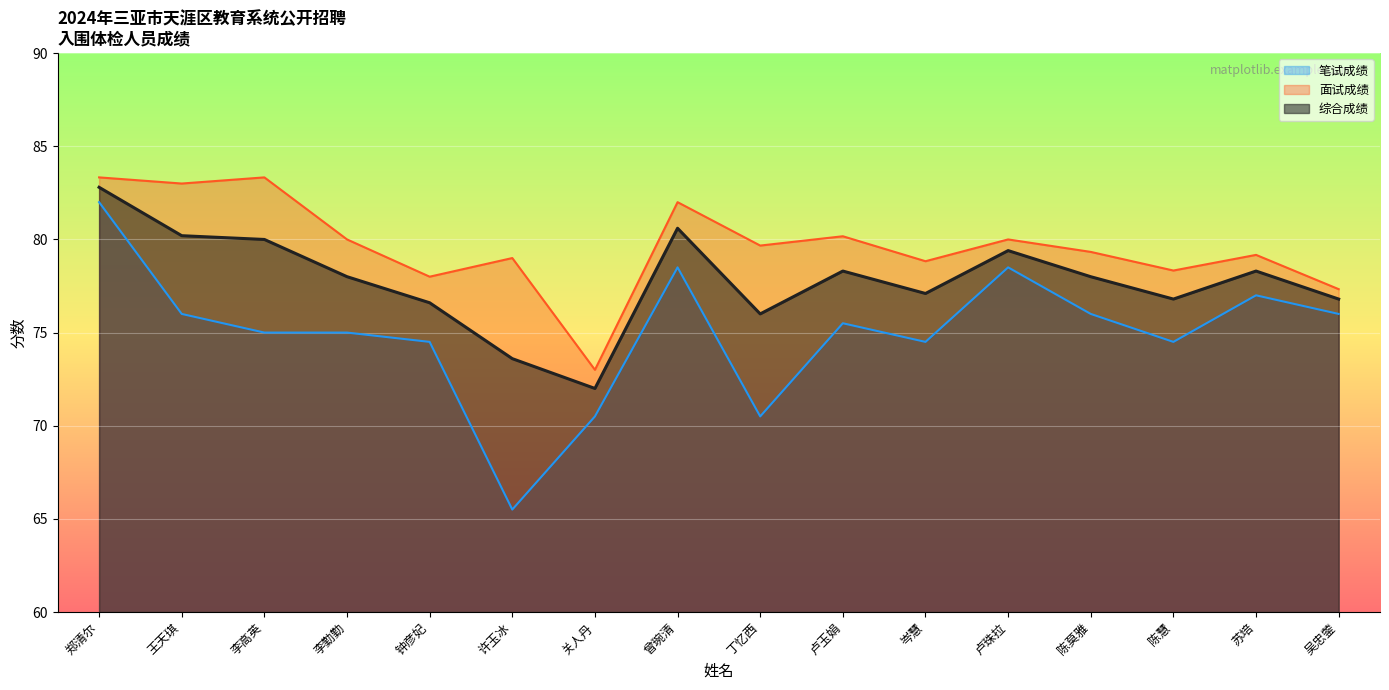

True or false: 面试成绩 and 综合成绩 cross at least once.

False